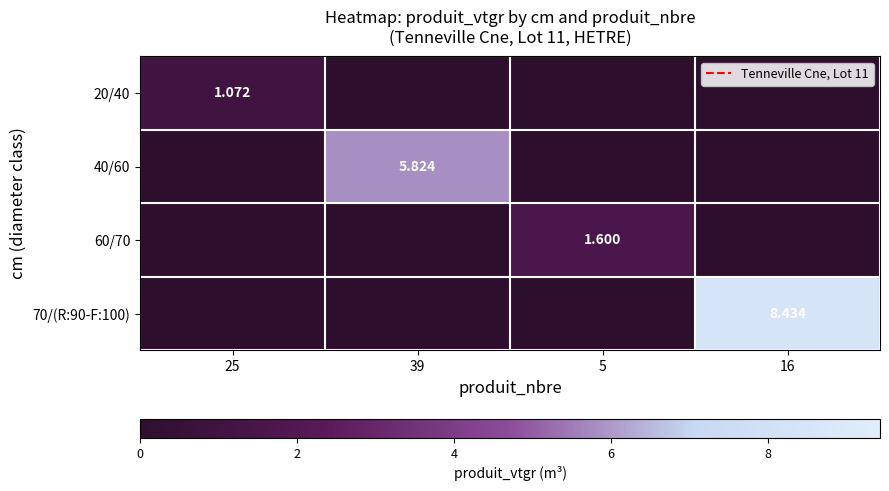

What is the average value of the 70/(R:90-F:100) series?

2.1